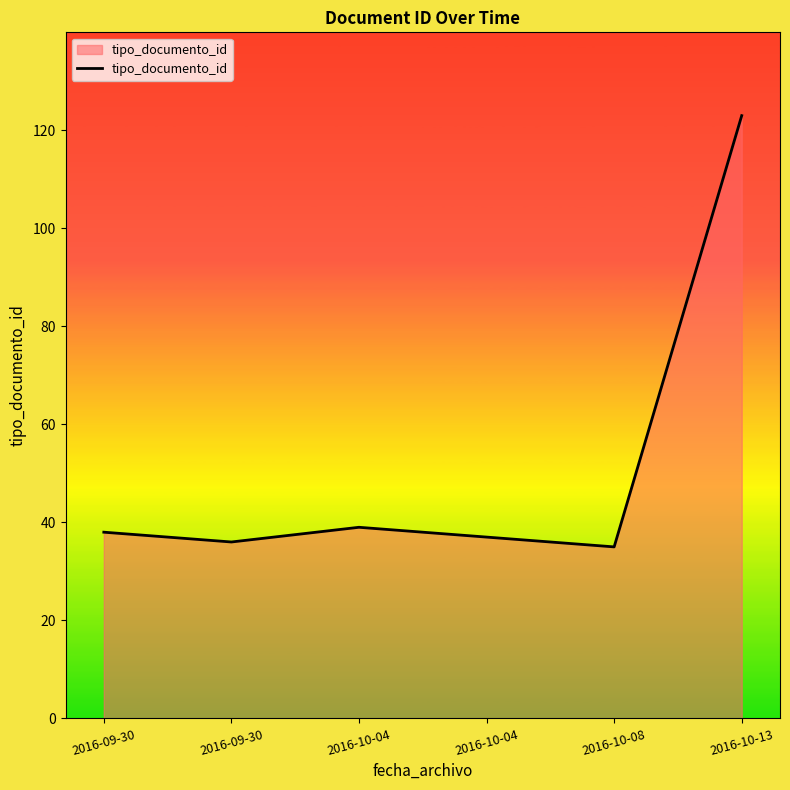

How many series are shown in this chart?

1